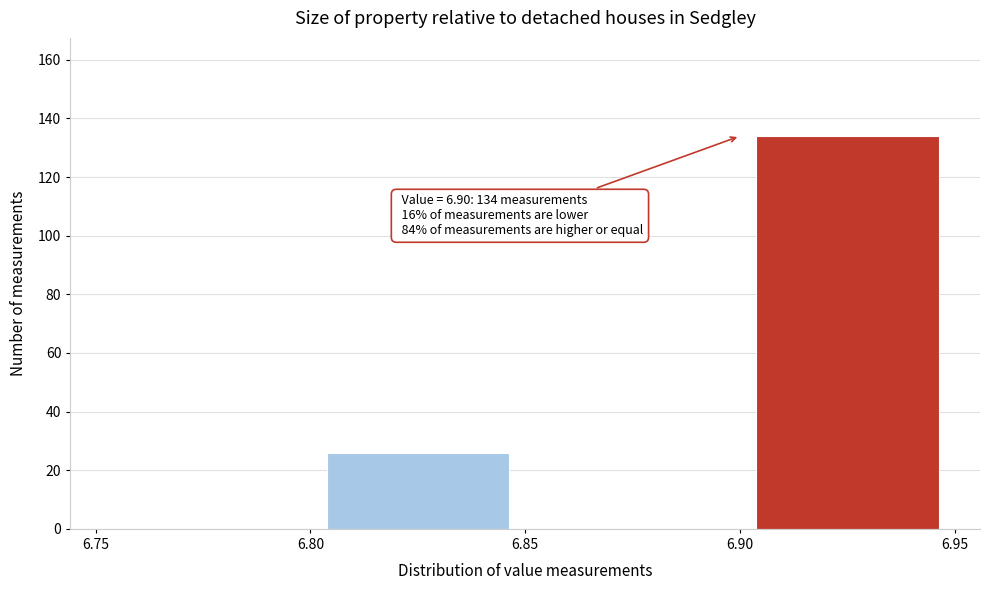

Over which range of the x-axis is the bar tallest?

6.90 to 6.95